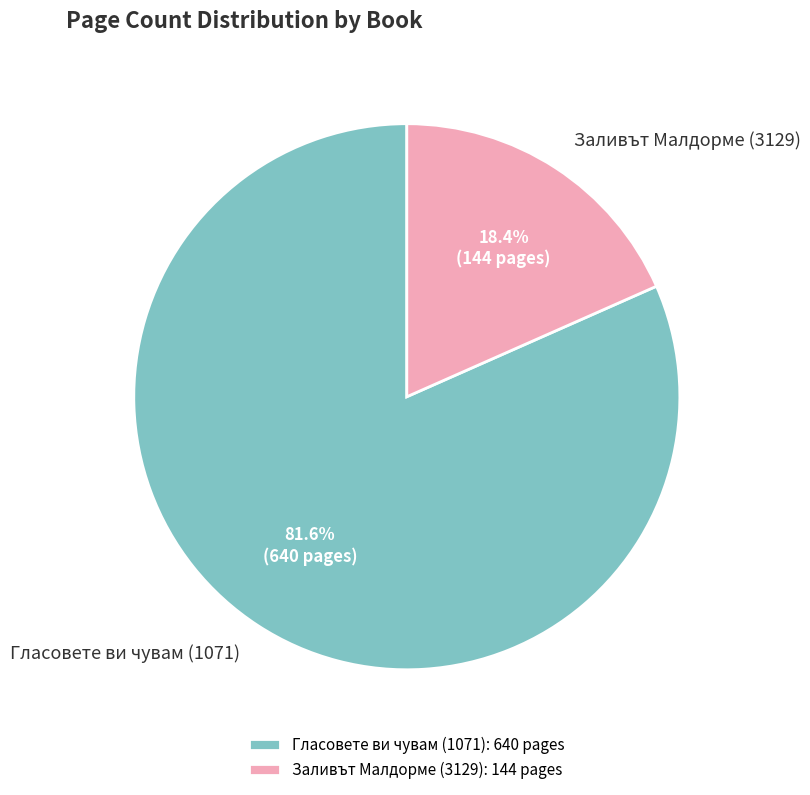

What percentage is the Гласовете ви чувам (1071) slice, to the nearest percent?

82%